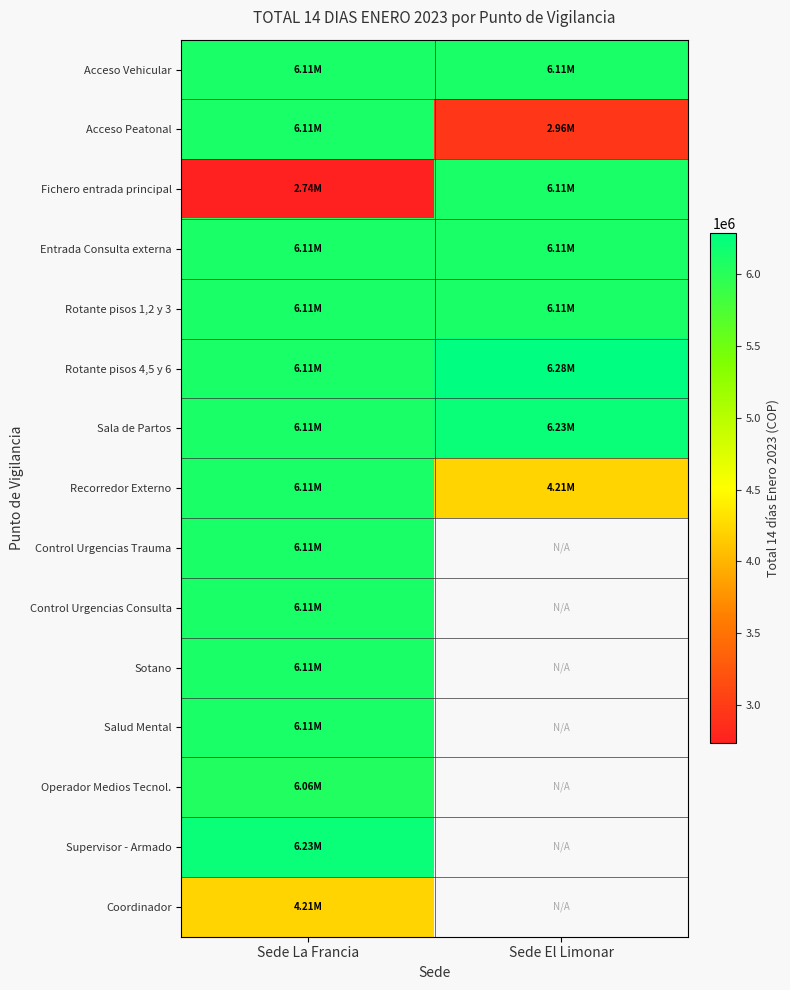

At how many categories does at least one series exceed 5065498?

2